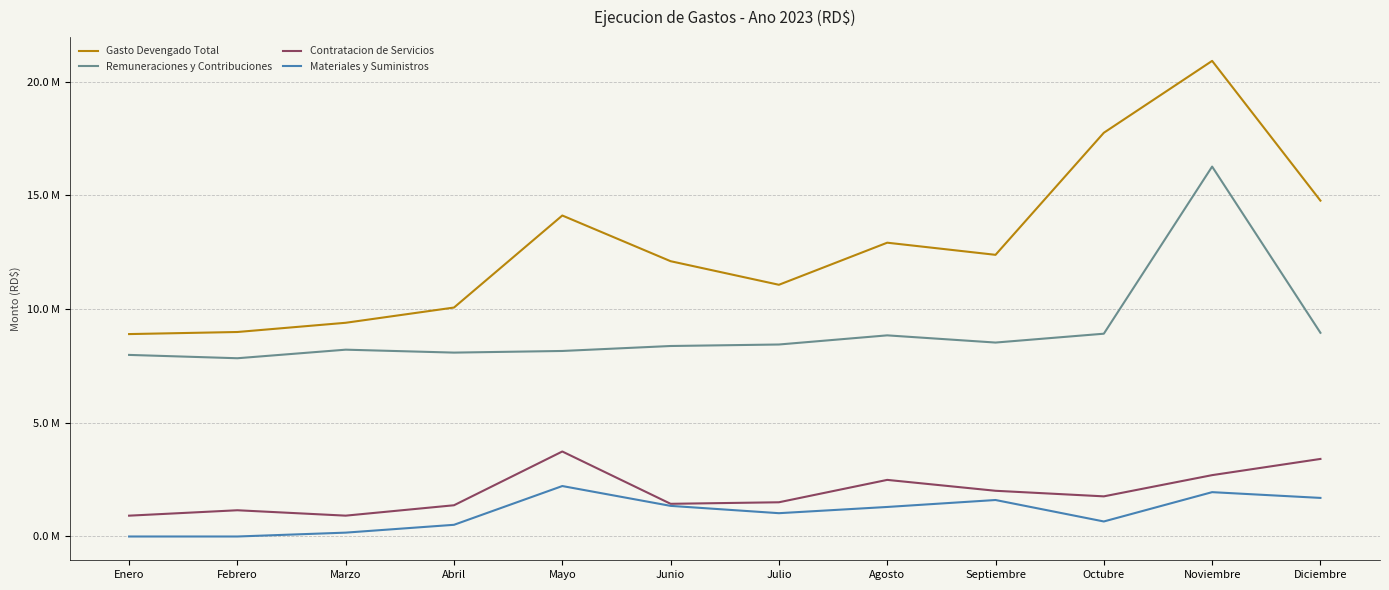

Which category has the lowest value in the Materiales y Suministros series?

Enero